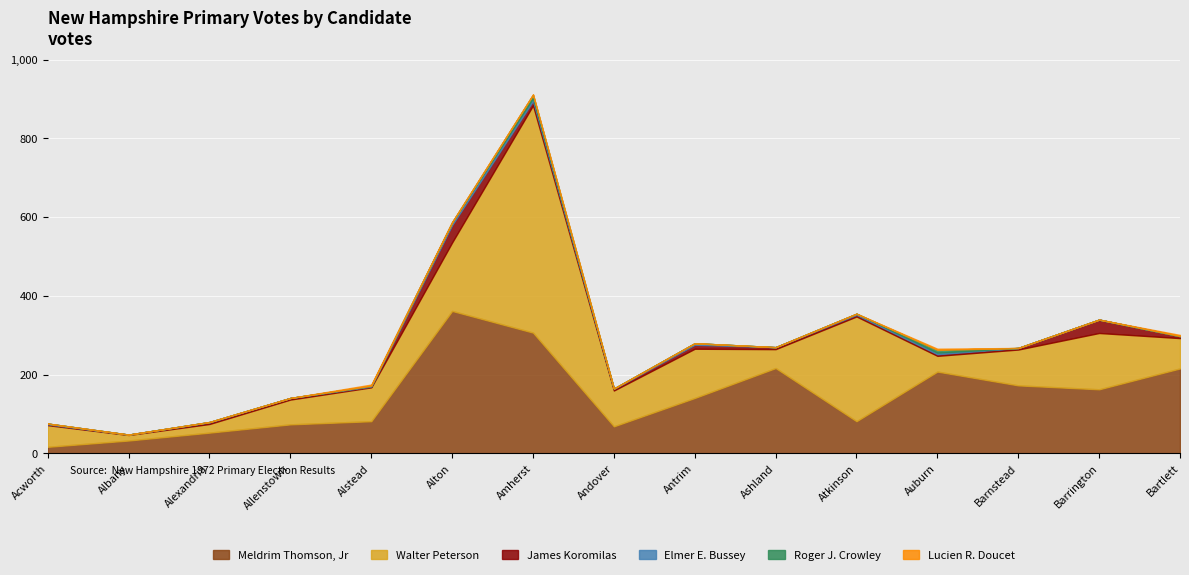

What is the difference between the highest and lowest values at Amherst?

576